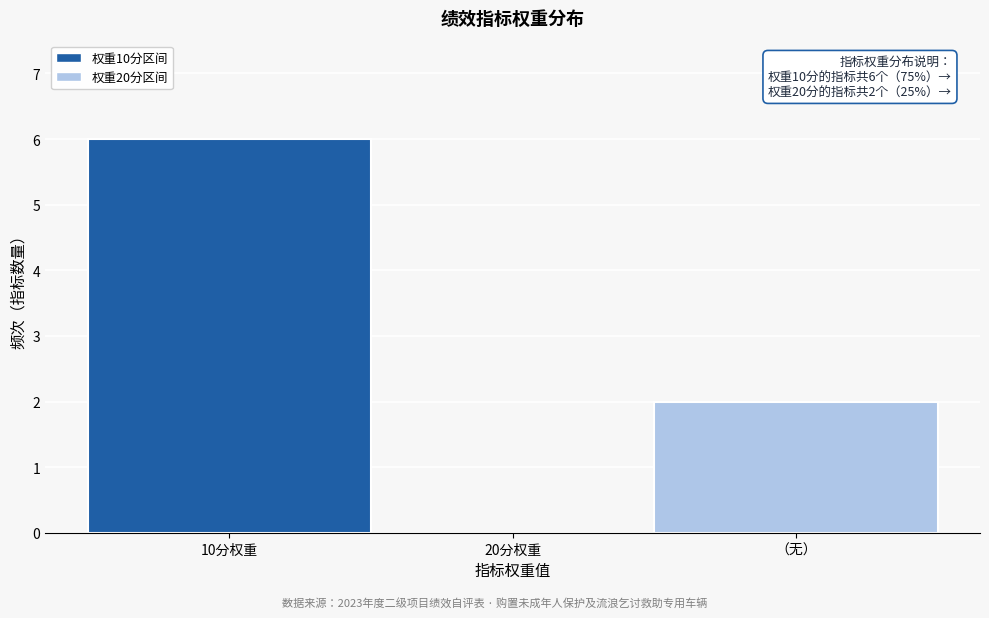

Reading left to right, extract all data points from this chart.

10分权重=6	20分权重=0	（无）=2